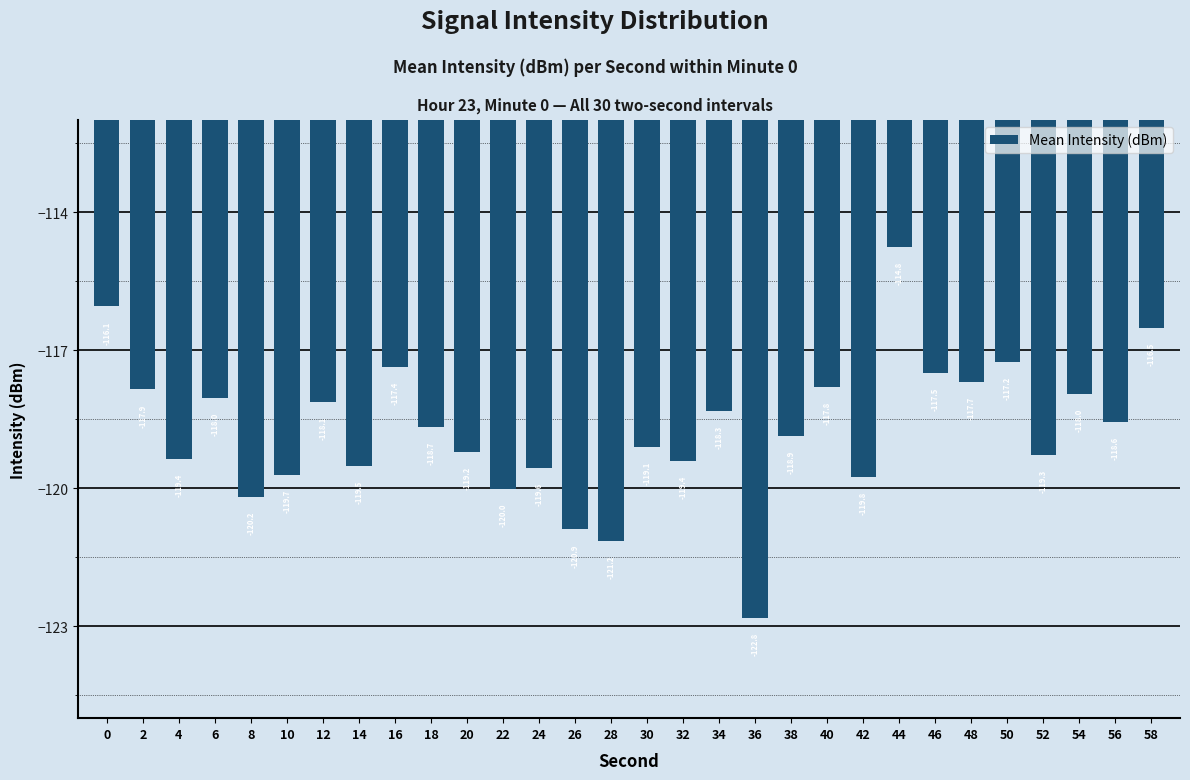

True or false: the data shows -196.3 at 58.

False